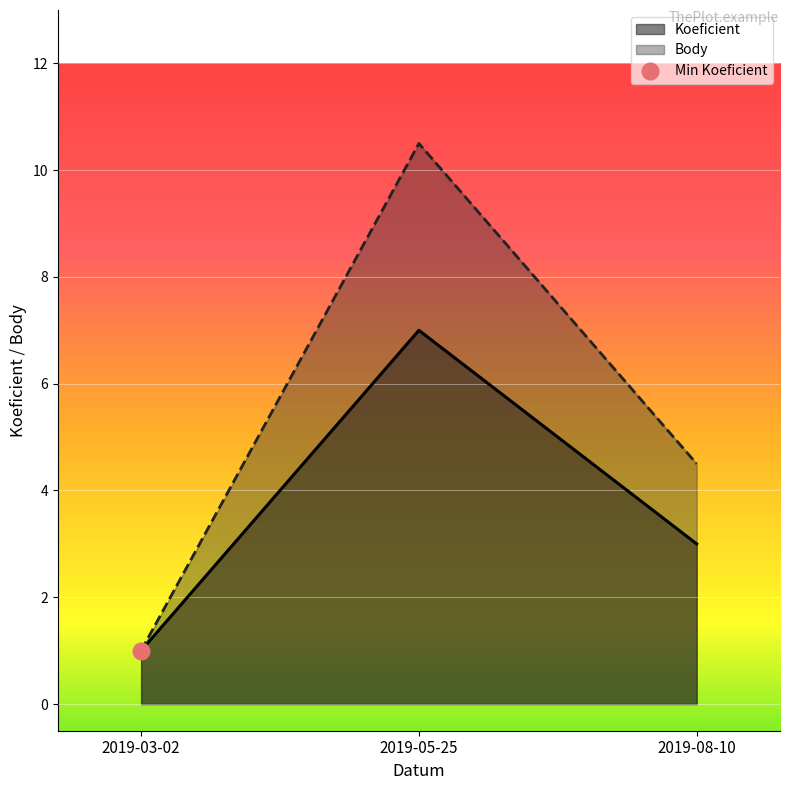

Count the number of data series in this chart.

2